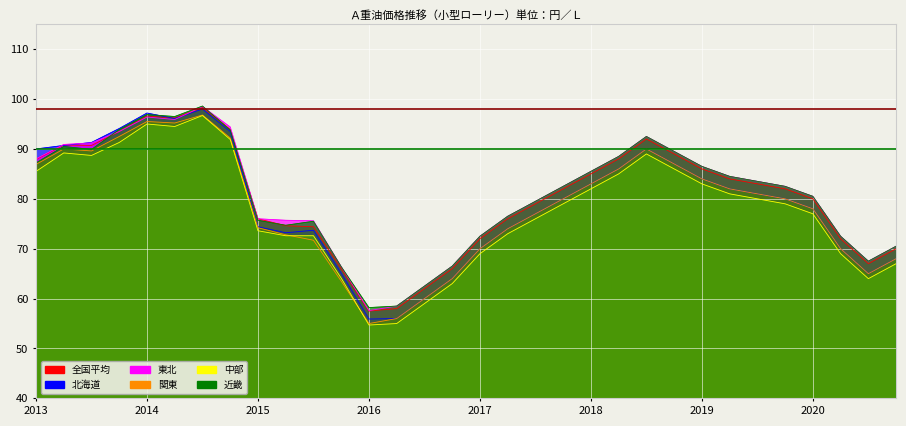

True or false: 関東 and 東北 intersect in this chart.

False